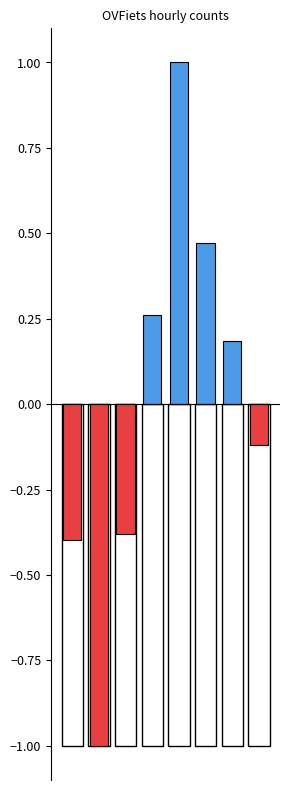

List the series in order of their overall mean, highest first.

positive, negative